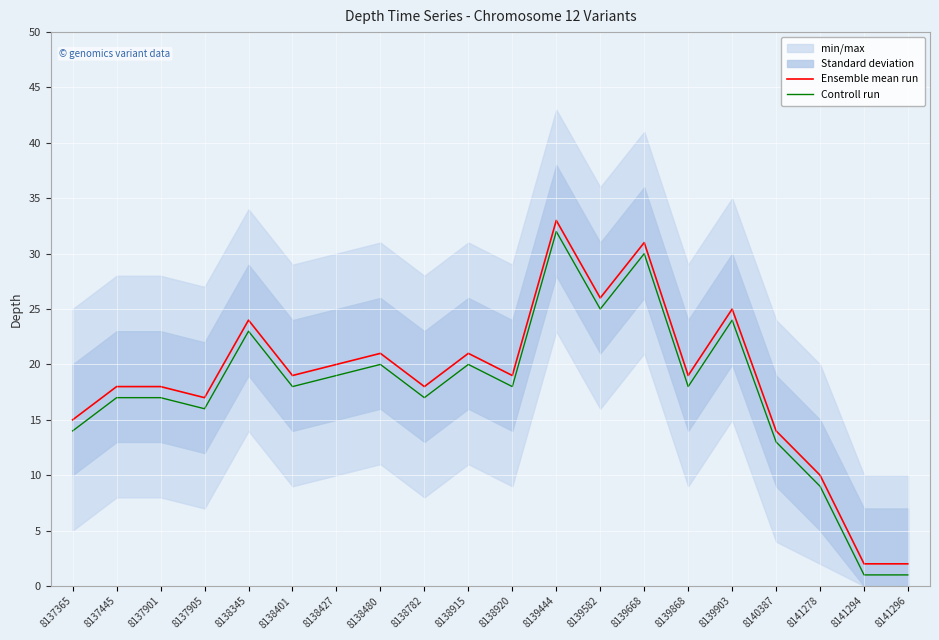

How many interior local peaks does the Controll run series have?

6